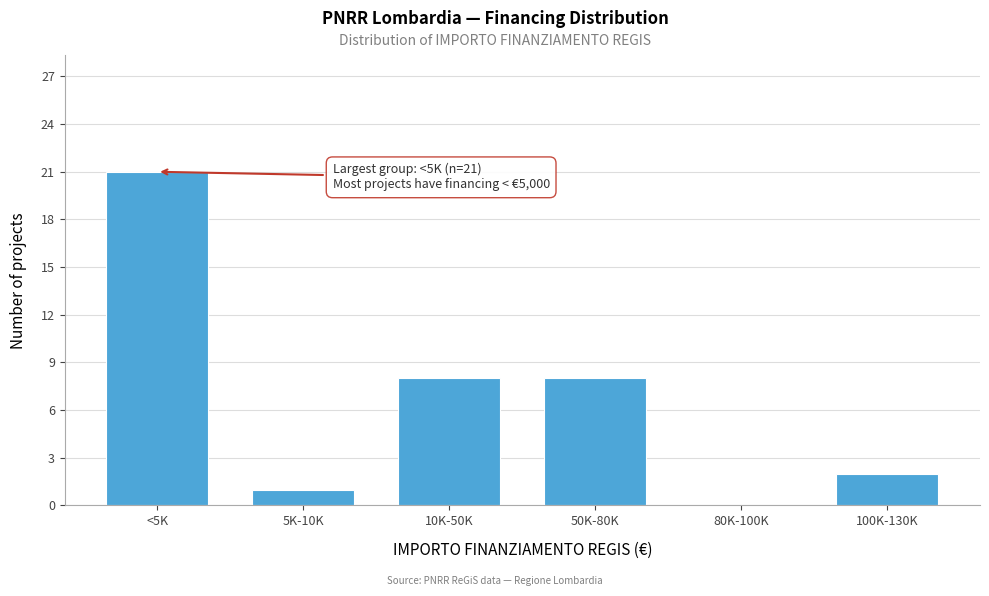

Reading left to right, what are all the values shown in this chart?

<5K=21	5K-10K=1	10K-50K=8	50K-80K=8	80K-100K=0	100K-130K=2